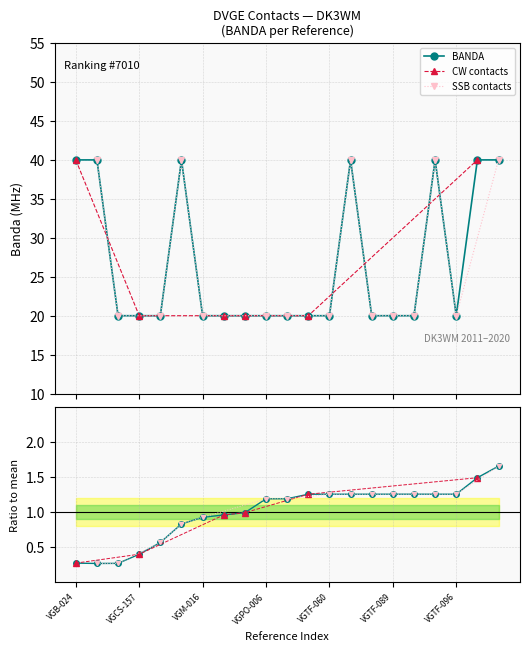

Where does the DME_numeric series first go above 1?

VGPO-006